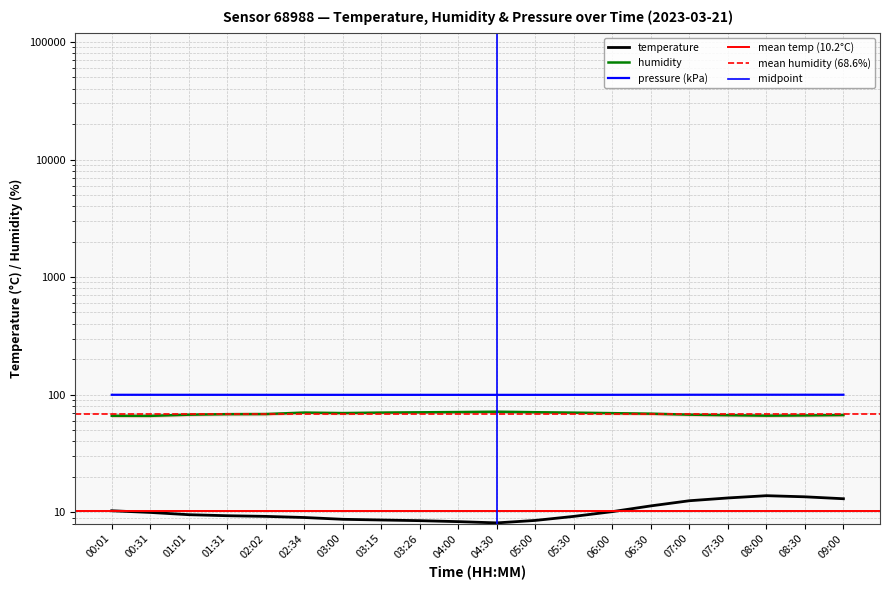

At which category does humidity reach its first local peak?

02:34